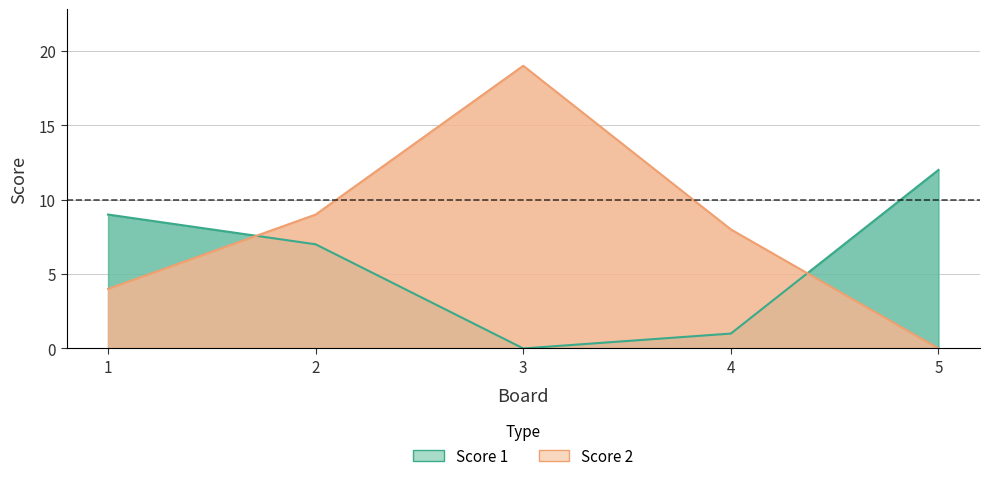

How many values in Score 1 are above zero?

4